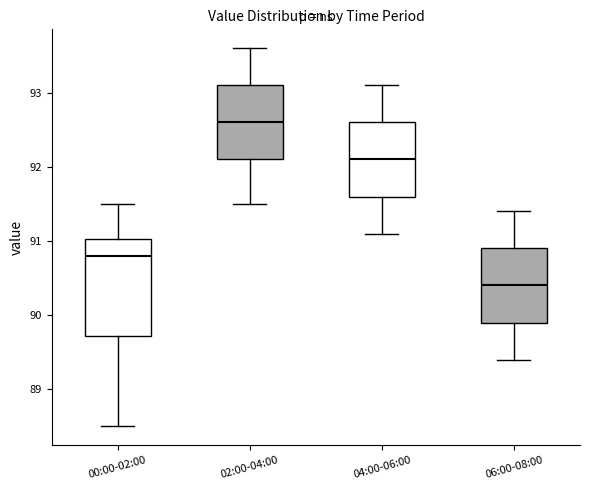

Which box has the lowest median line?

06:00-08:00